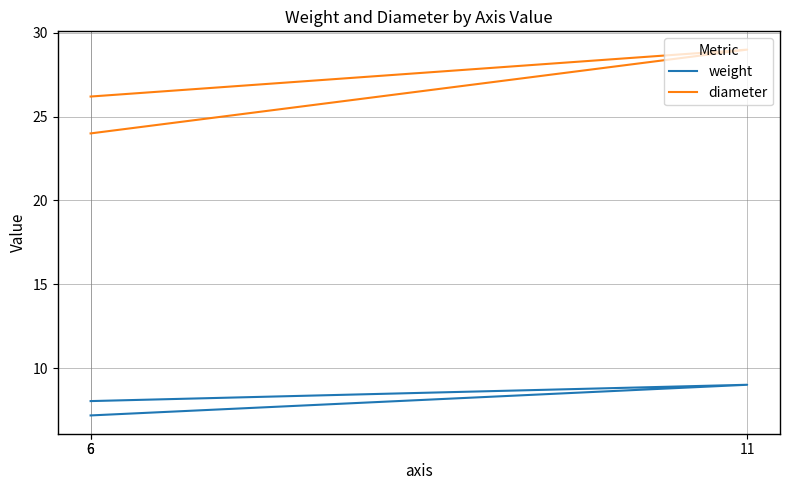

Count the diameter values in the range 24 to 29.

3